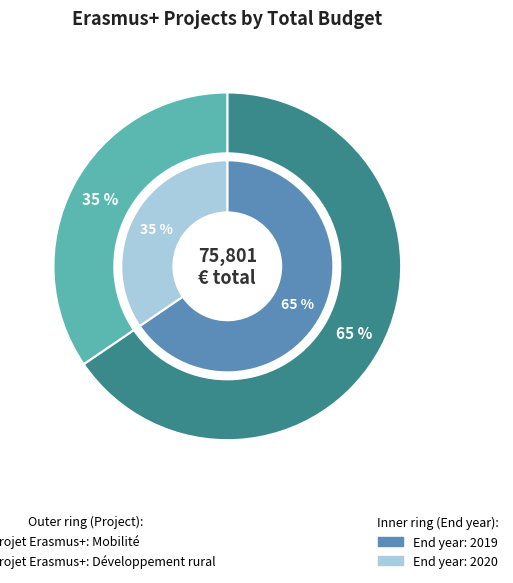

Do Projet Erasmus+: Mobilité and Projet Erasmus+: Développement rural together represent more than half of the pie?

Yes